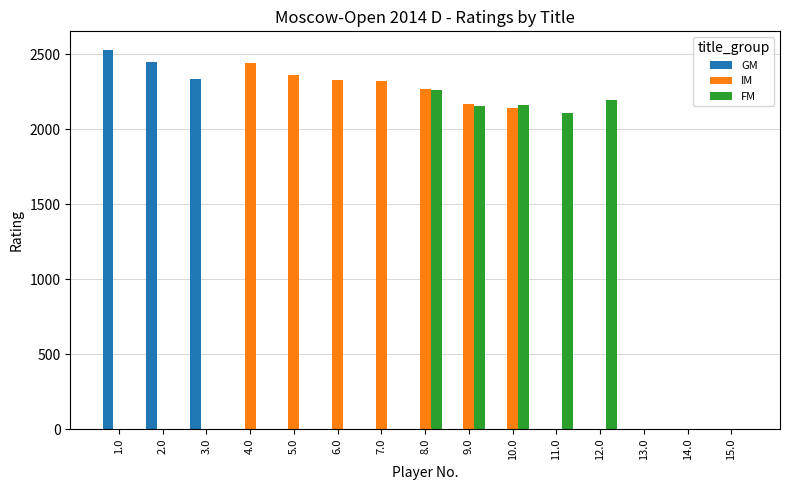

True or false: IM has a value of 1134 at 15.0.

False